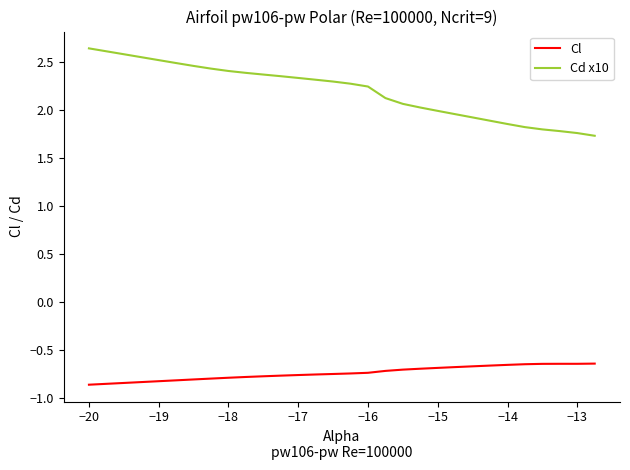

Which series has the largest range (max minus min)?

Cd x10